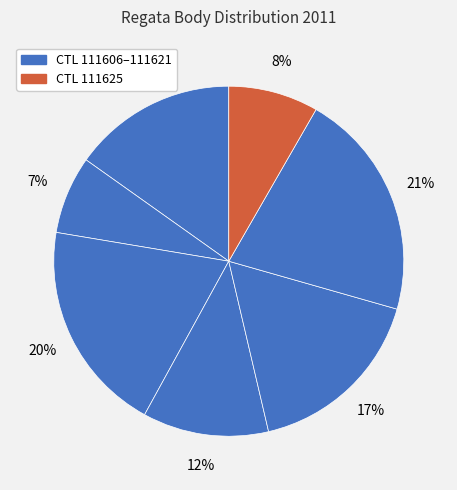

How many segments does this pie chart have?

7